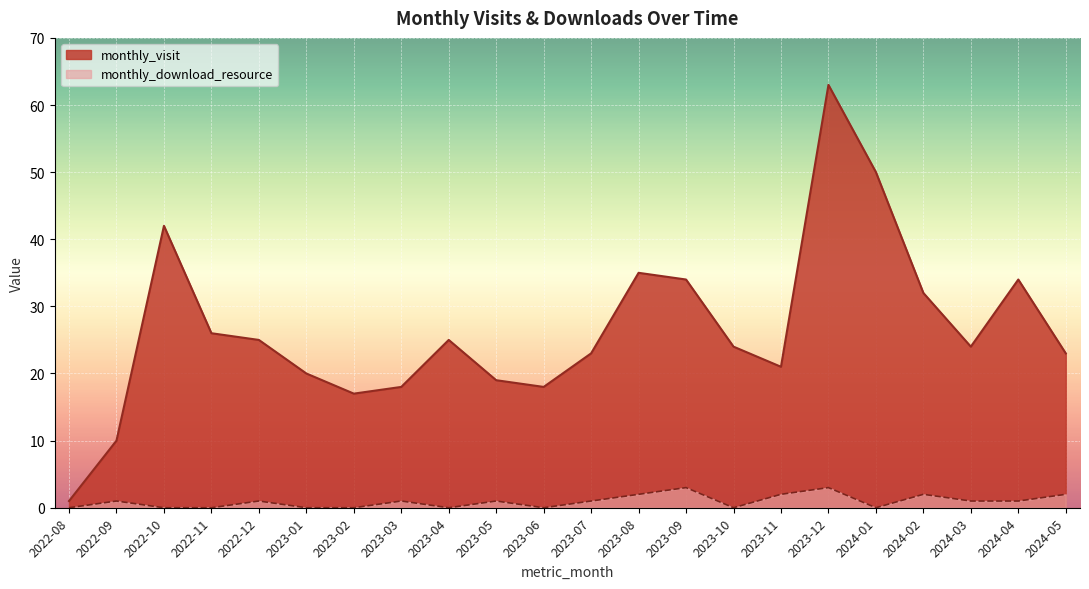

True or false: monthly_visit and monthly_download_resource cross at least once.

False